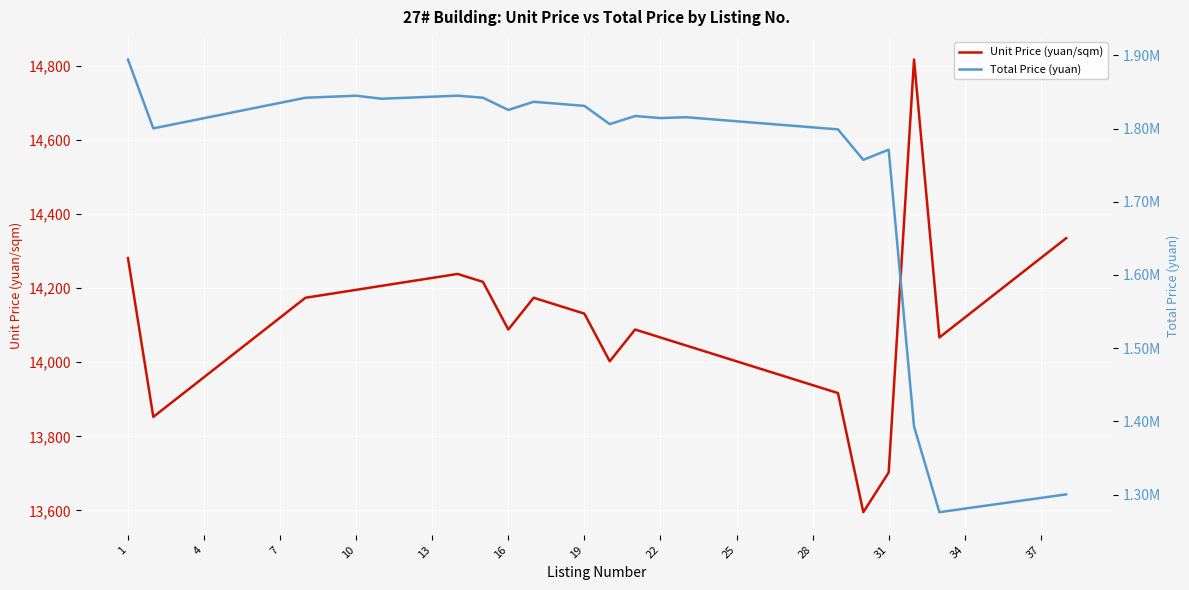

True or false: Unit Price (yuan/sqm) and Total Price (yuan) cross at least once.

False